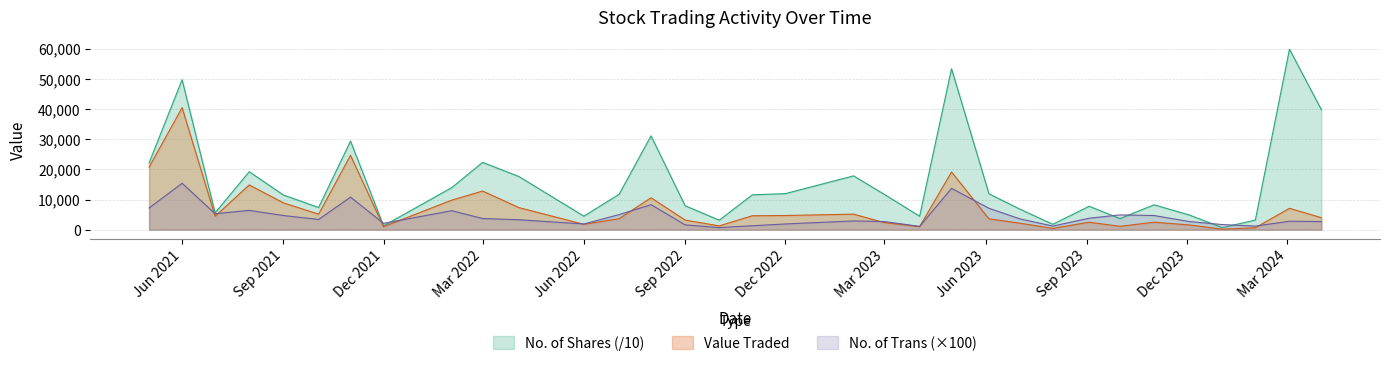

Reading left to right, extract all data points from this chart.

Value Traded: 20739.0	40480.0	4469.0	14845.0	8901.0	5156.0	24659.0	1000.0	9804.0	12817.0	7320.0	1786.0	3651.0	10591.0	3184.0	1263.0	4624.0	4696.0	5157.0	2344.0	1022.0	19138.0	3602.0	2161.0	432.0	2475.0	1116.0	2483.0	1573.0	165.0	648.0	7090.0	3988.0
No. of Shares: 22146.6	49724.6	5596.7	19233.8	11512.8	7354.0	29380.7	1284.3	13952.9	22329.0	17621.0	4483.1	11728.7	31105.4	7932.9	3158.3	11559.5	11954.0	17846.1	11707.5	4459.5	53375.1	11907.0	6838.6	1790.8	7763.9	3691.7	8253.0	4871.8	695.3	3200.0	59849.7	39782.3
No. of Trans: 7200.0	15400.0	5300.0	6400.0	4700.0	3400.0	10800.0	2100.0	6300.0	3700.0	3300.0	1900.0	5000.0	8300.0	1600.0	700.0	1300.0	1900.0	2900.0	2700.0	1100.0	13700.0	7100.0	3600.0	1200.0	3800.0	4900.0	4700.0	2700.0	1700.0	1200.0	2800.0	2700.0